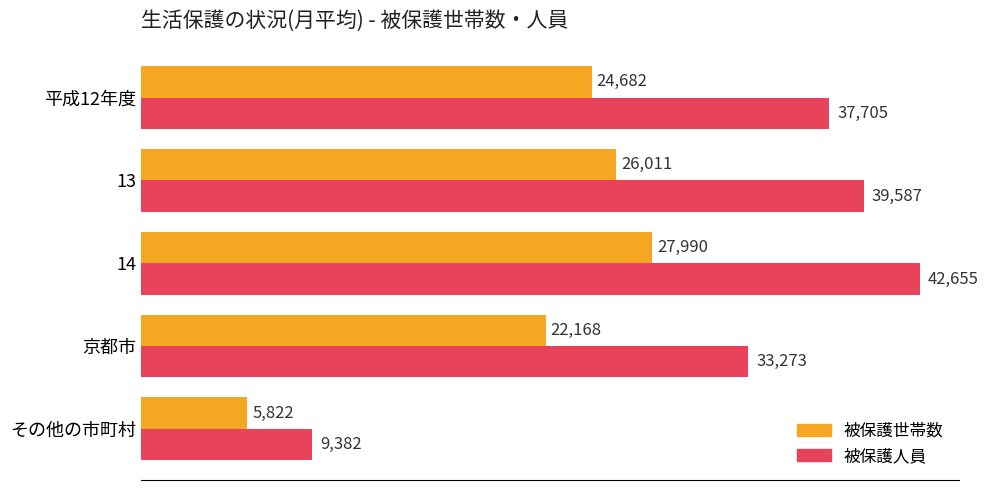

What is the difference between the maximum and minimum values in the 被保護世帯数 series?

22168